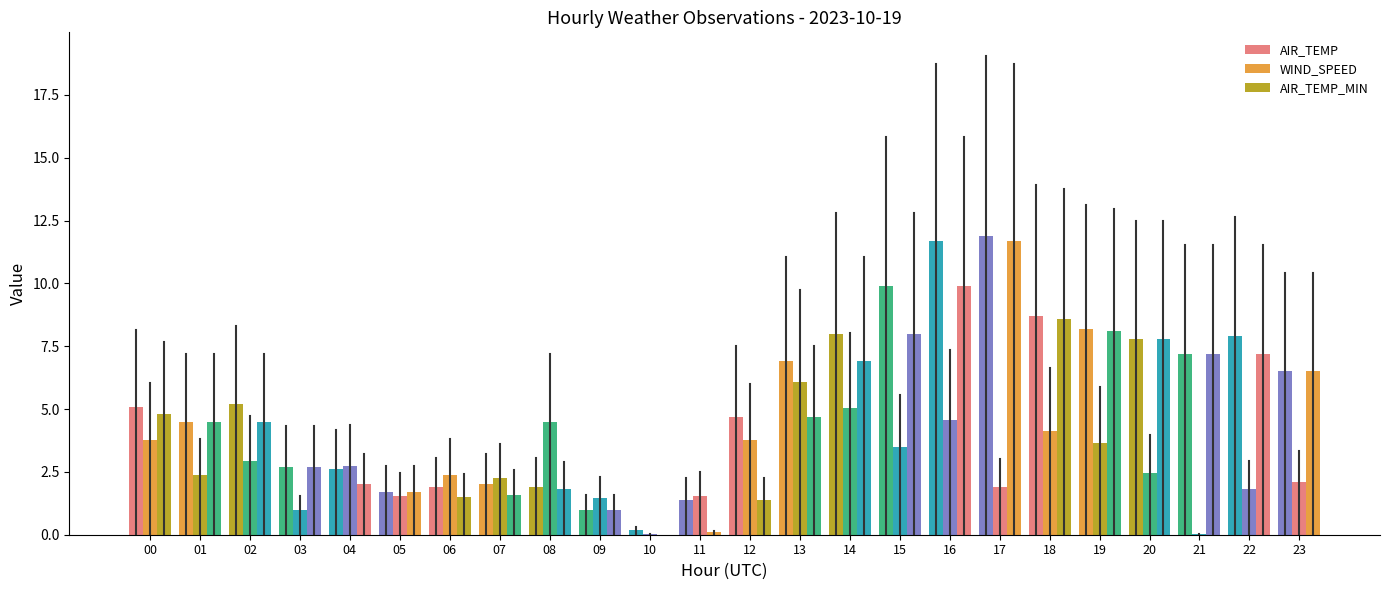

How many values in the AIR_TEMP_MIN series exceed 4?

14